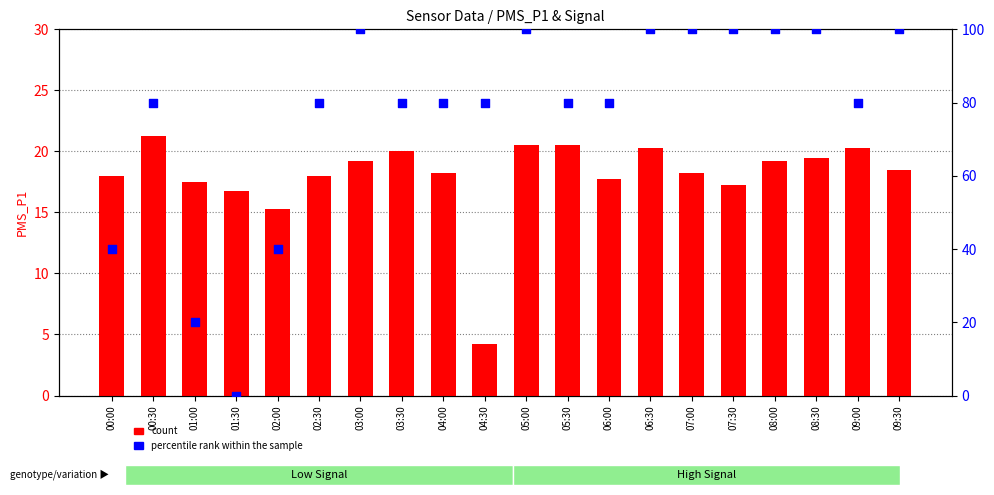

At which category is the sum across all series the highest?

05:00